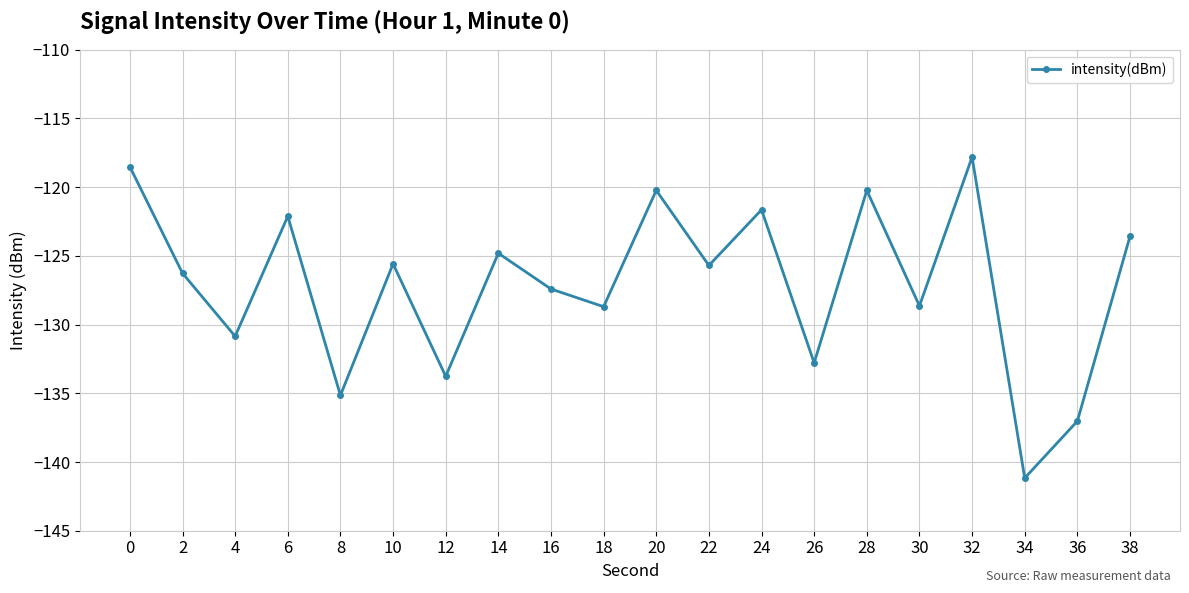

Does the chart display data point markers on the line(s)?

Yes